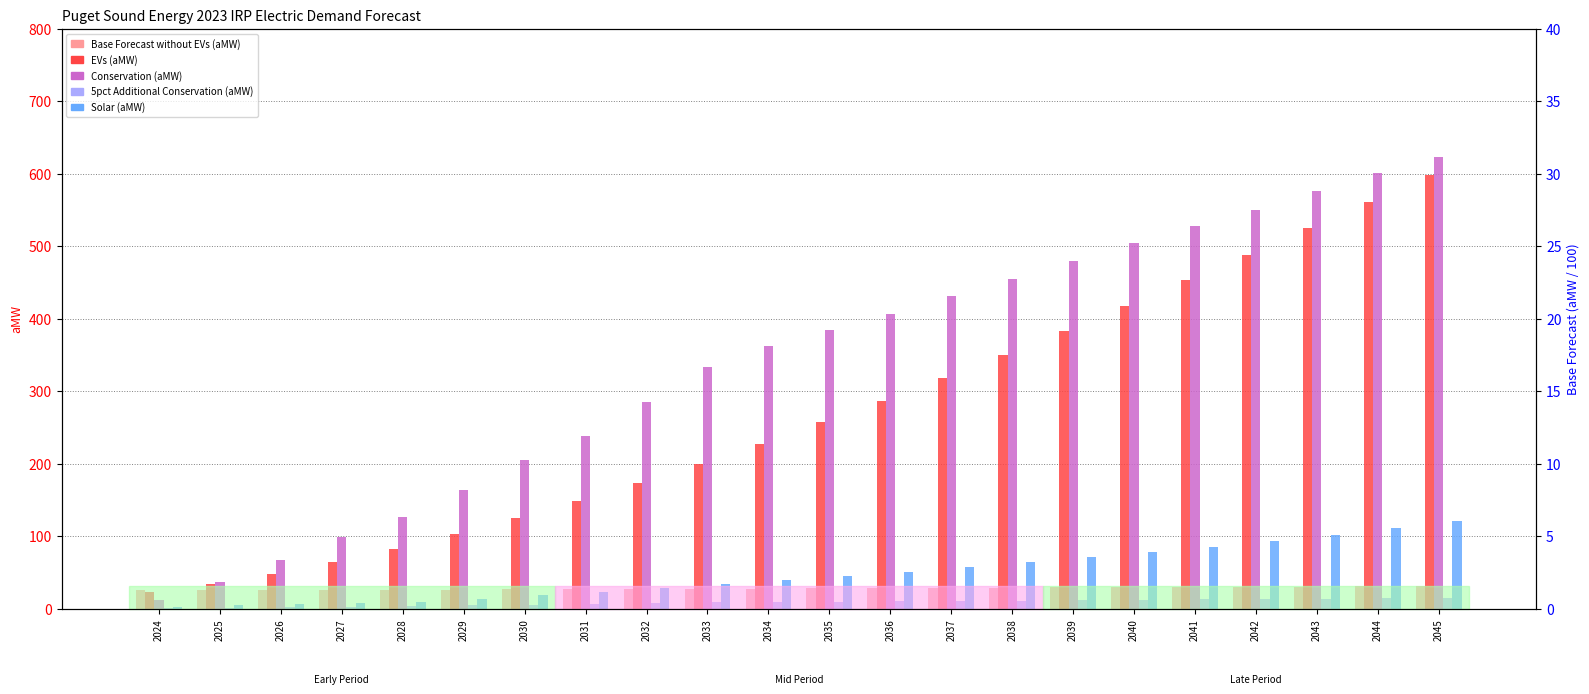

What is the difference between the highest and lowest values at 2029?

159.6